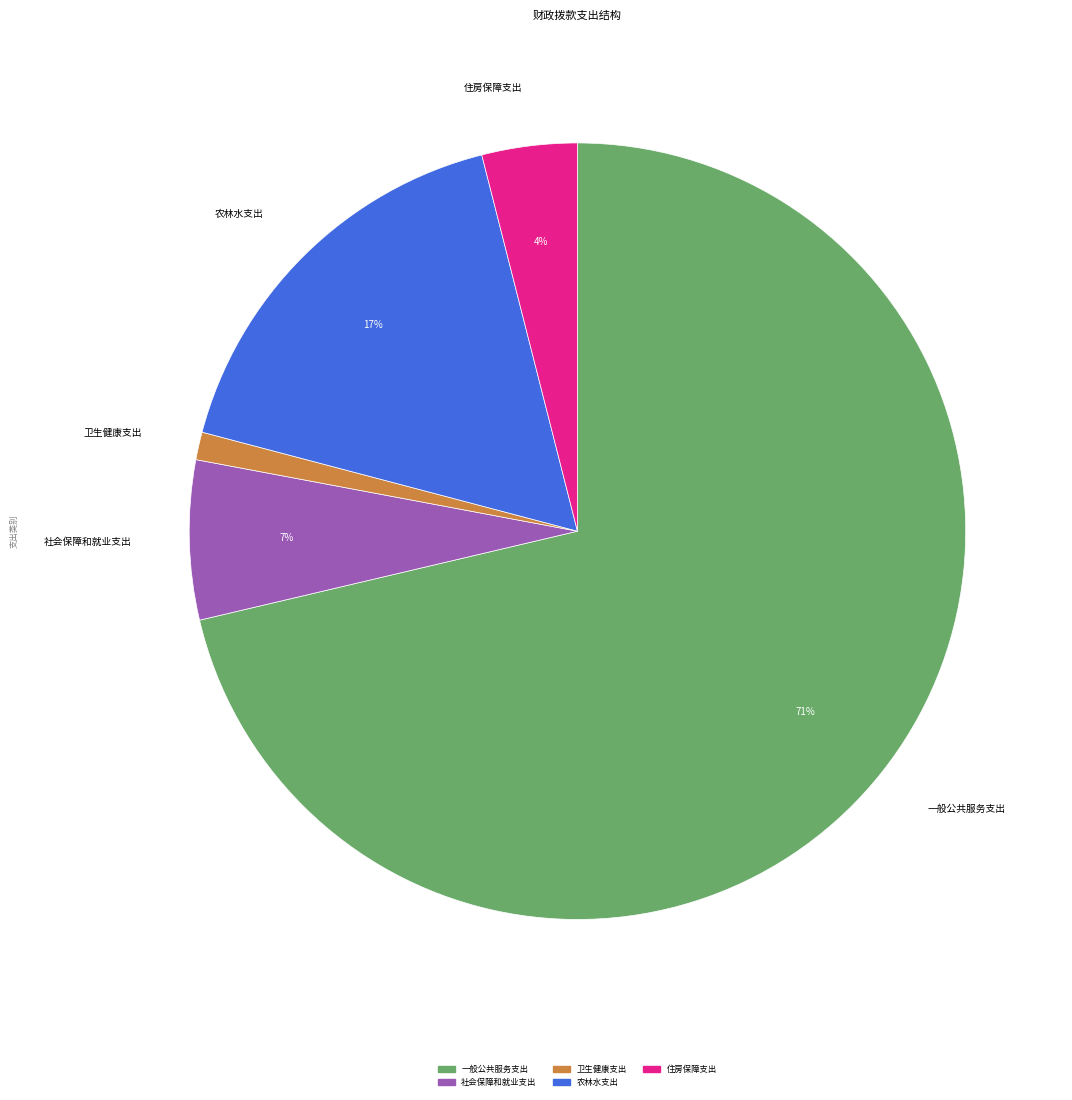

True or false: 一般公共服务支出 accounts for 71% of the total.

True